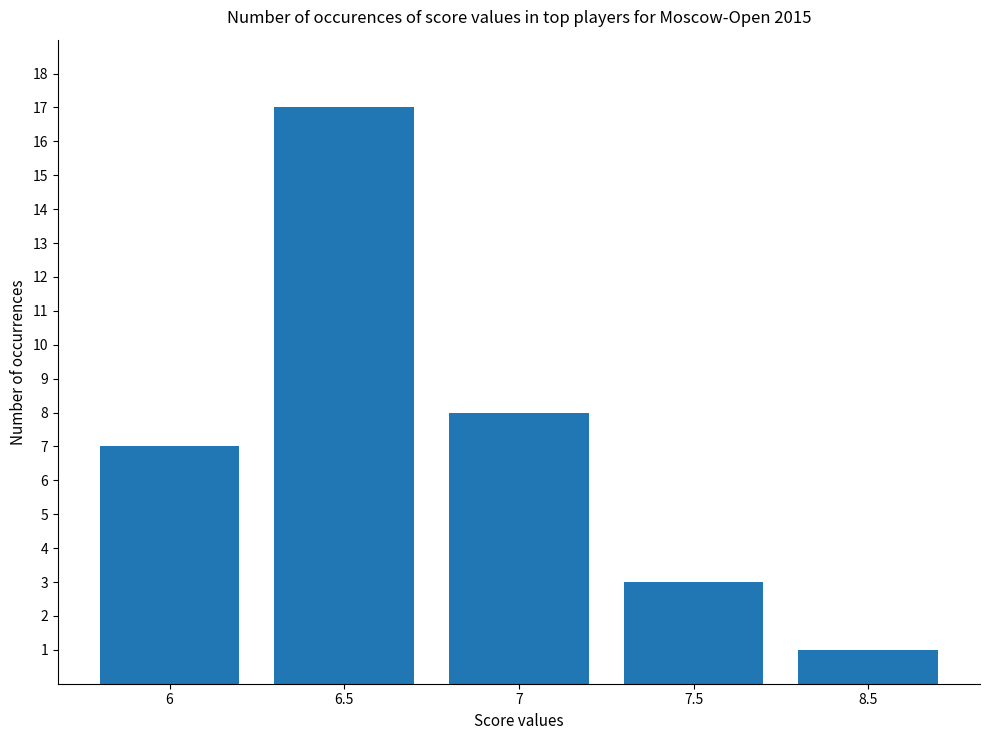

How many data points does each series have?

5